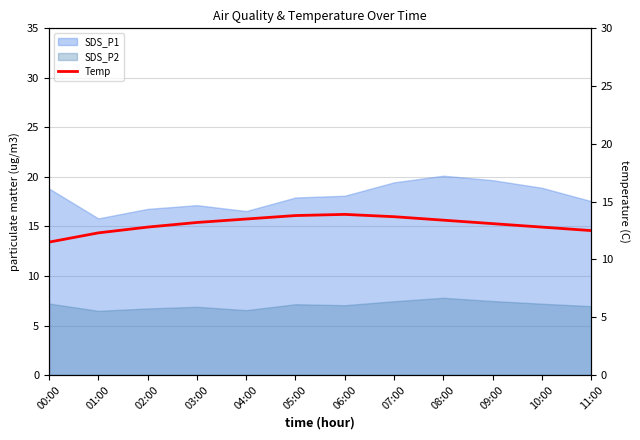

At which label does the data first exceed 13?

03:00